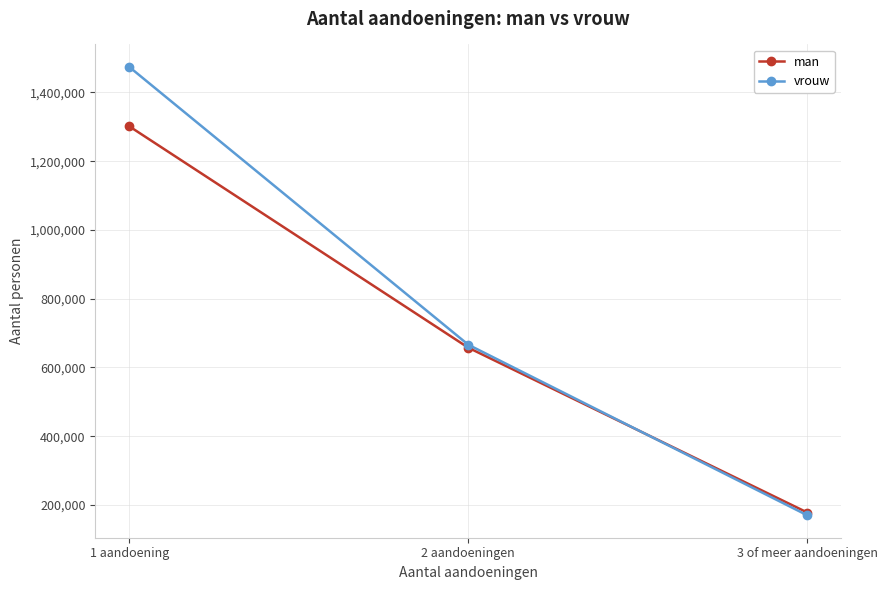

Reading left to right, what are all the values shown in this chart?

man: 1 aandoening=1301748	2 aandoeningen=657574	3 of meer aandoeningen=177946
vrouw: 1 aandoening=1474526	2 aandoeningen=666208	3 of meer aandoeningen=169854